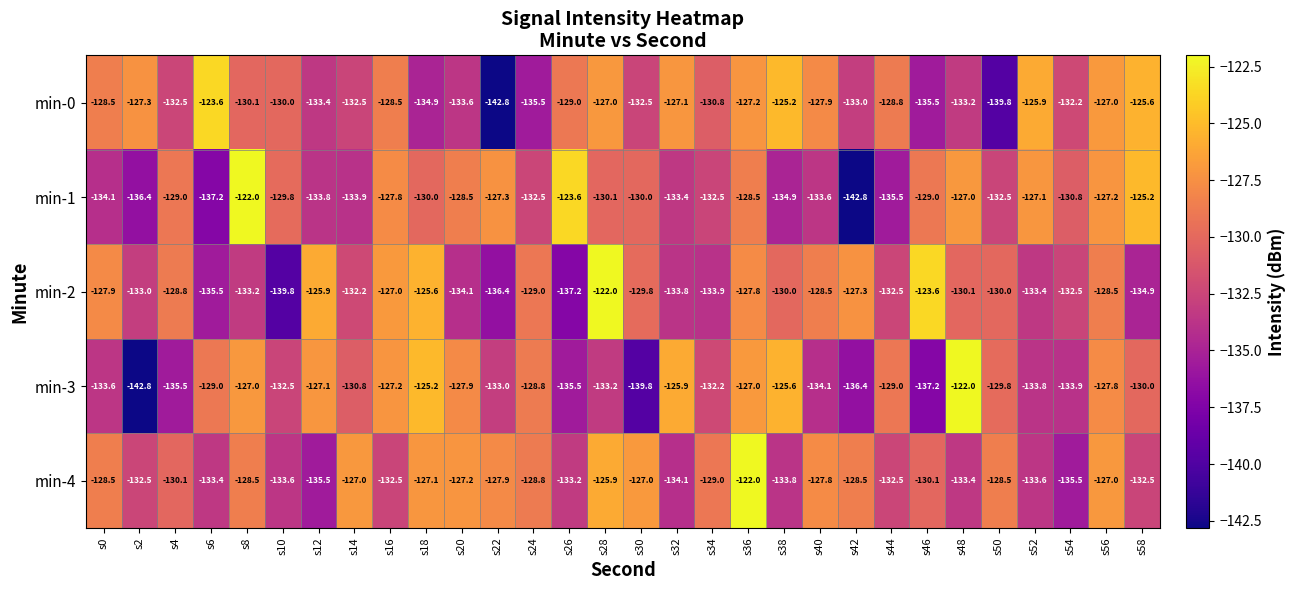

What is the total value across all series at s50?

-660.6